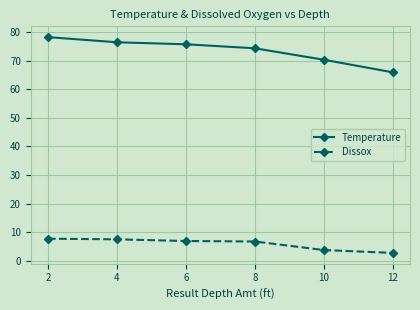

Is it true that Dissox equals 10.4 at 2?

False